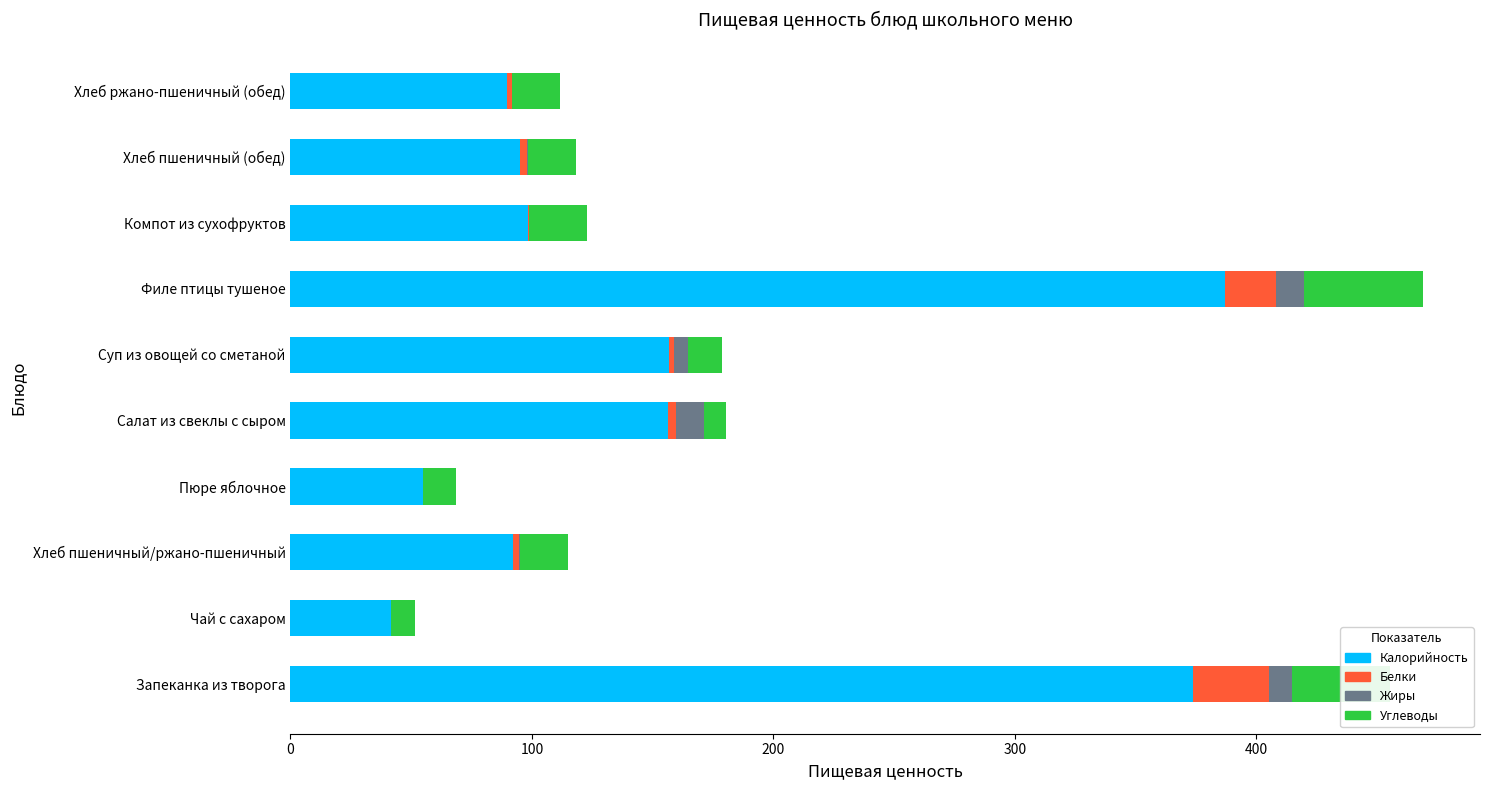

The Калорийность series shows 156.6 at Суп из овощей со сметаной. True or false?

True